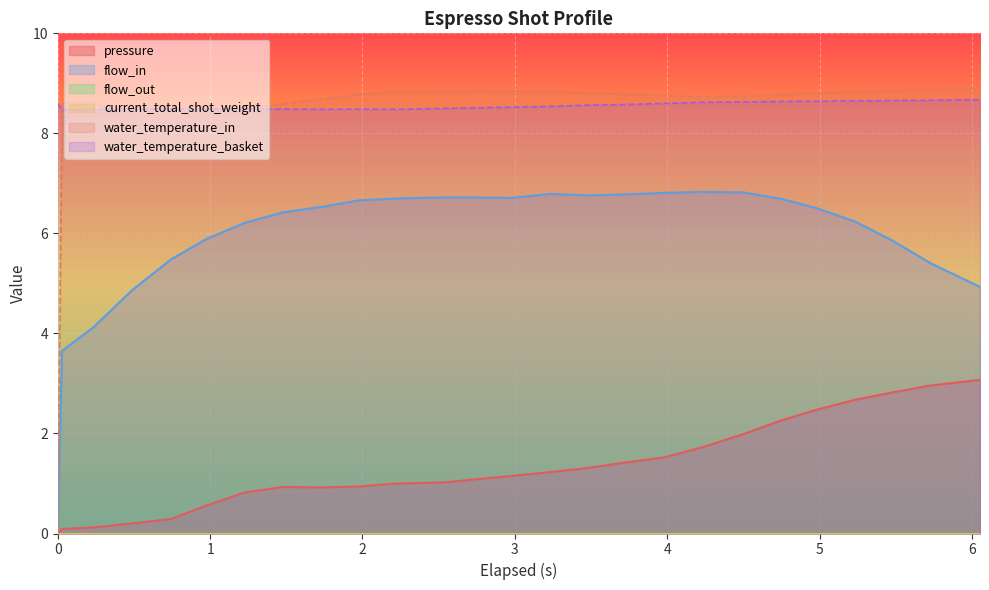

How many interior local peaks does the flow_in series have?

2